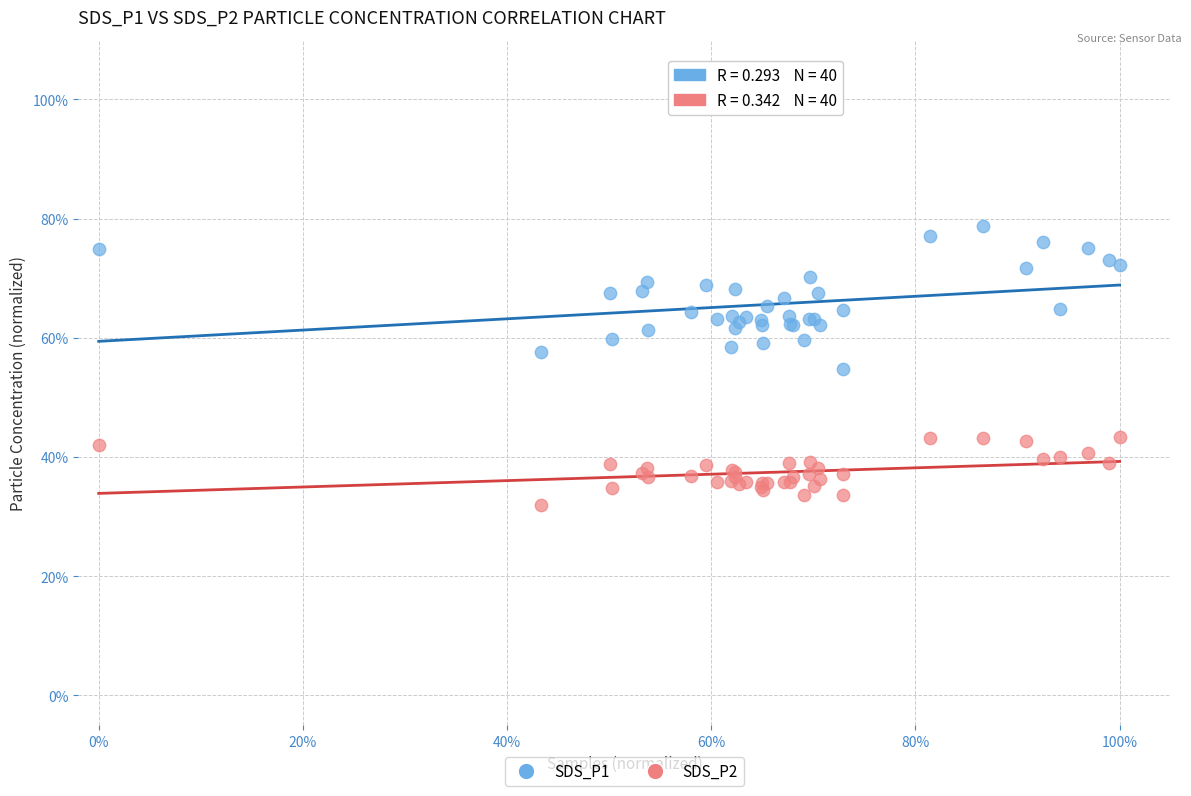

Which series contains the lowest Y value?

SDS_P2